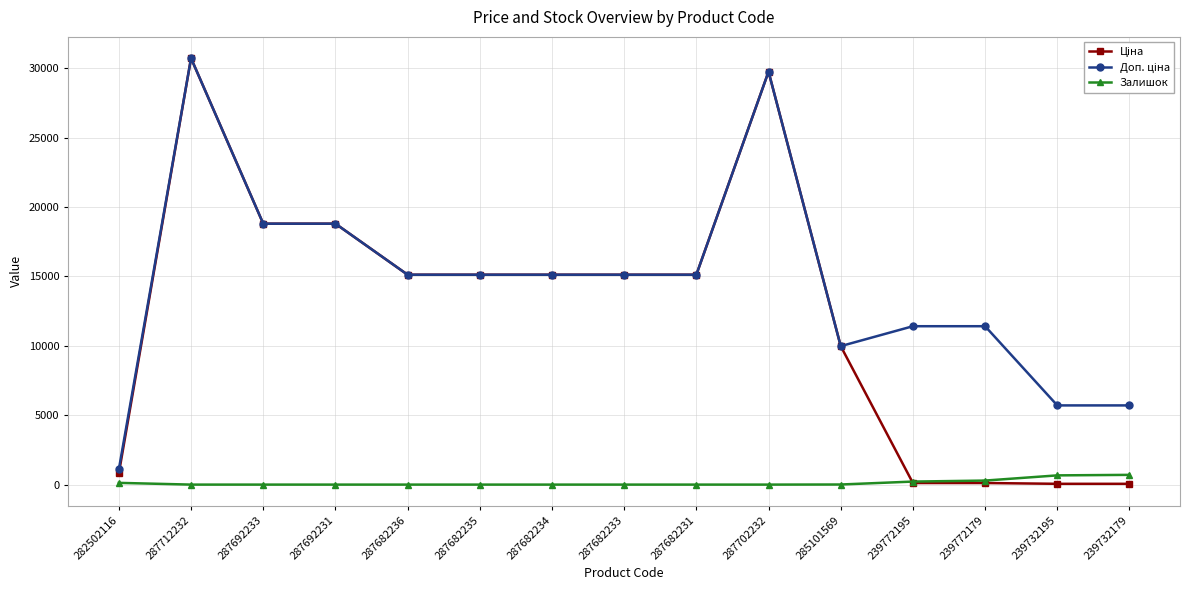

True or false: Залишок has a value of 0.0 at 287702232.

True